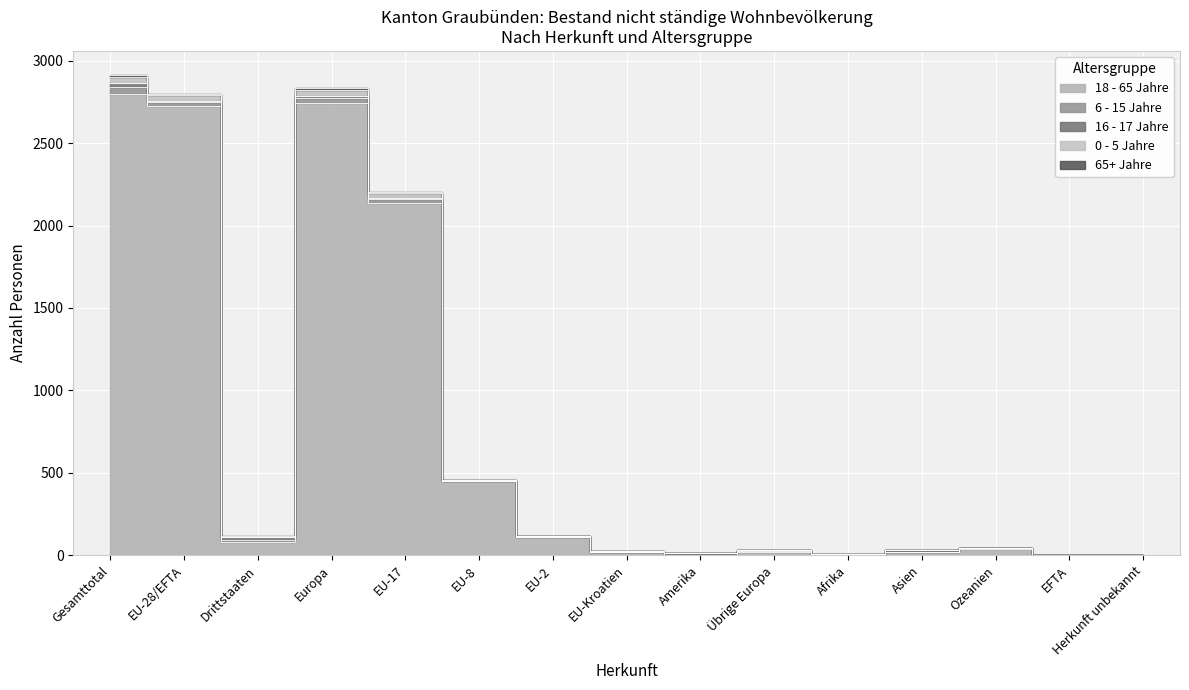

How many interior local peaks does the 0 - 5 Jahre series have?

3